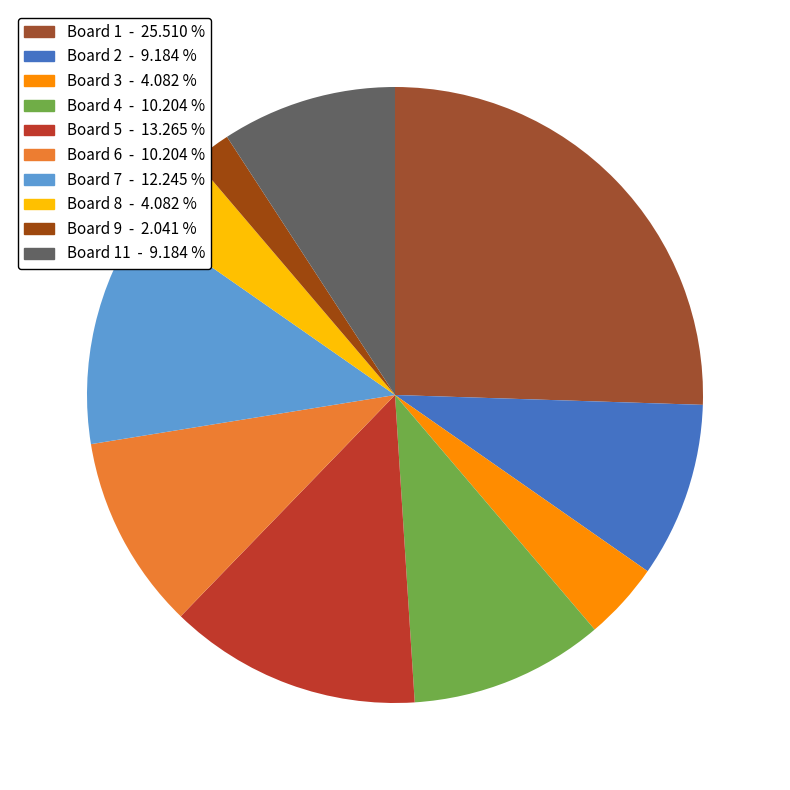

Which category has the biggest portion of the pie?

Board 1 - 25.510 %